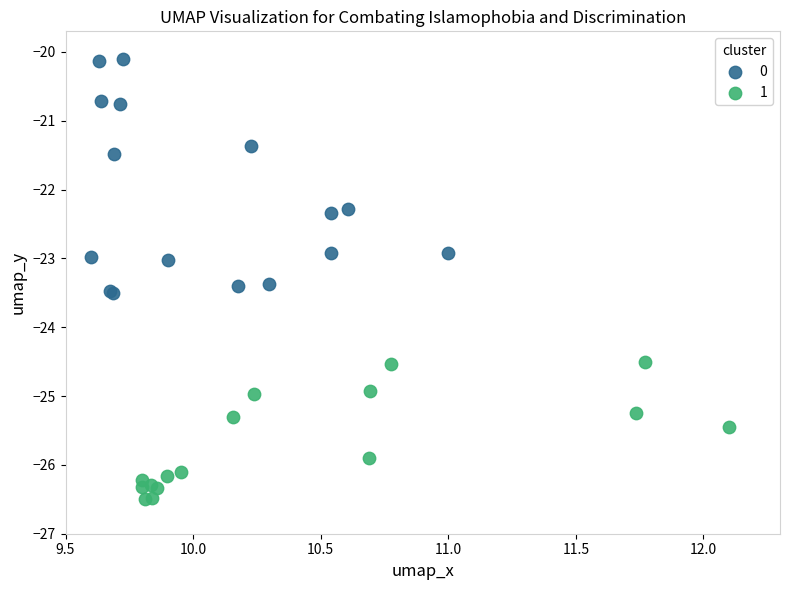

What are all the series names shown in the legend?

0, 1